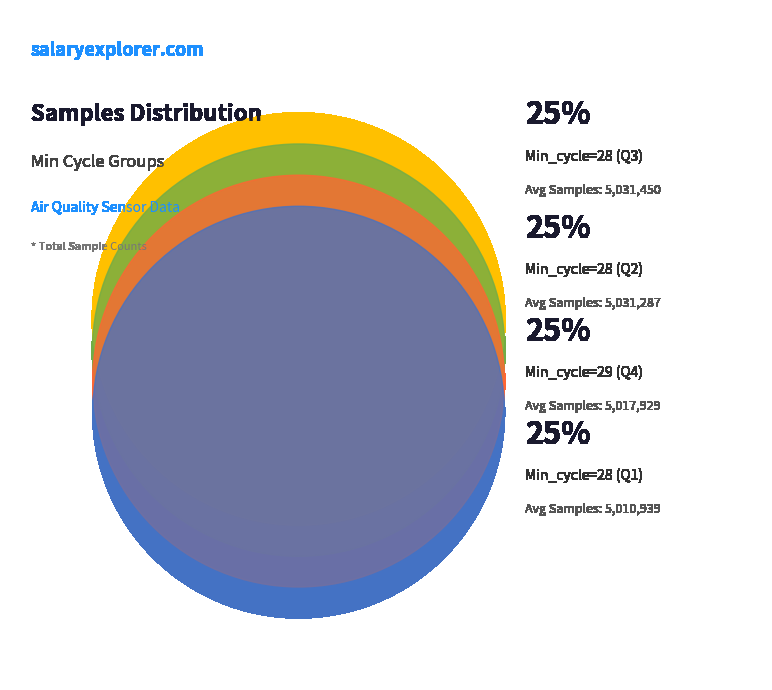

Which slice is the largest?

28